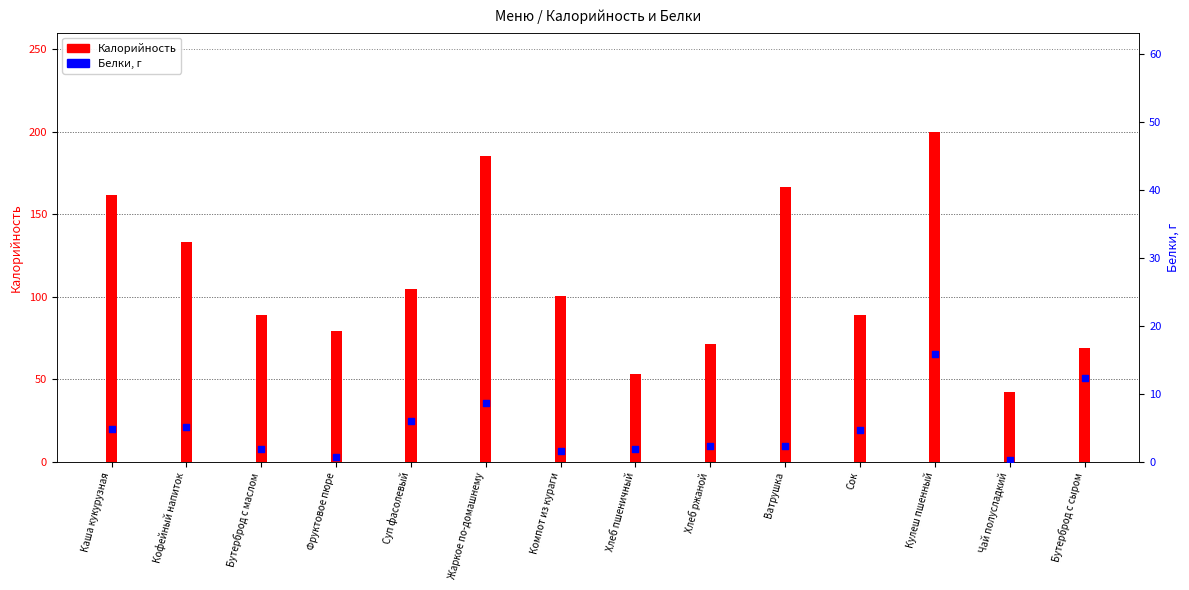

Which series contains the lowest Y value?

Белки